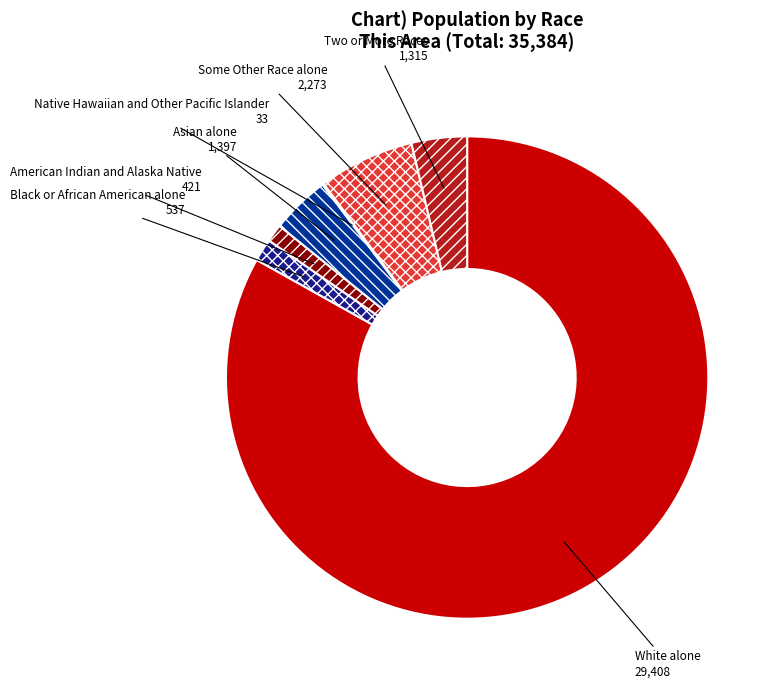

Approximately how many times larger is the value at American Indian and Alaska Native compared to Some Other Race alone?

0.2